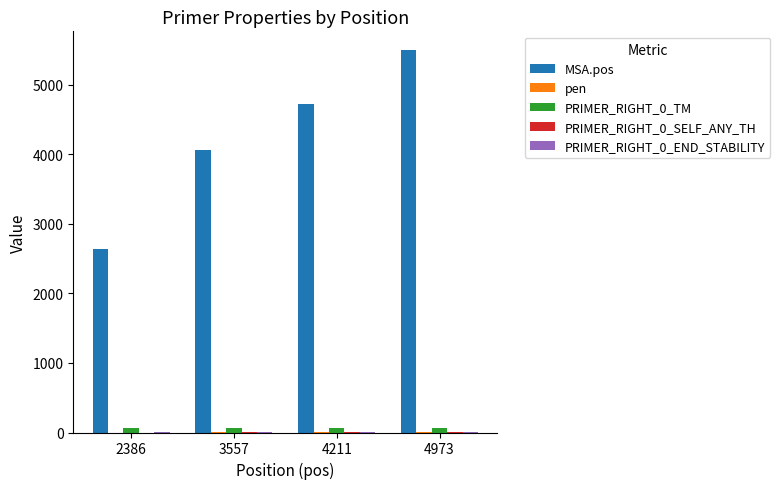

What is the sum of all PRIMER_RIGHT_0_TM values?

240.4